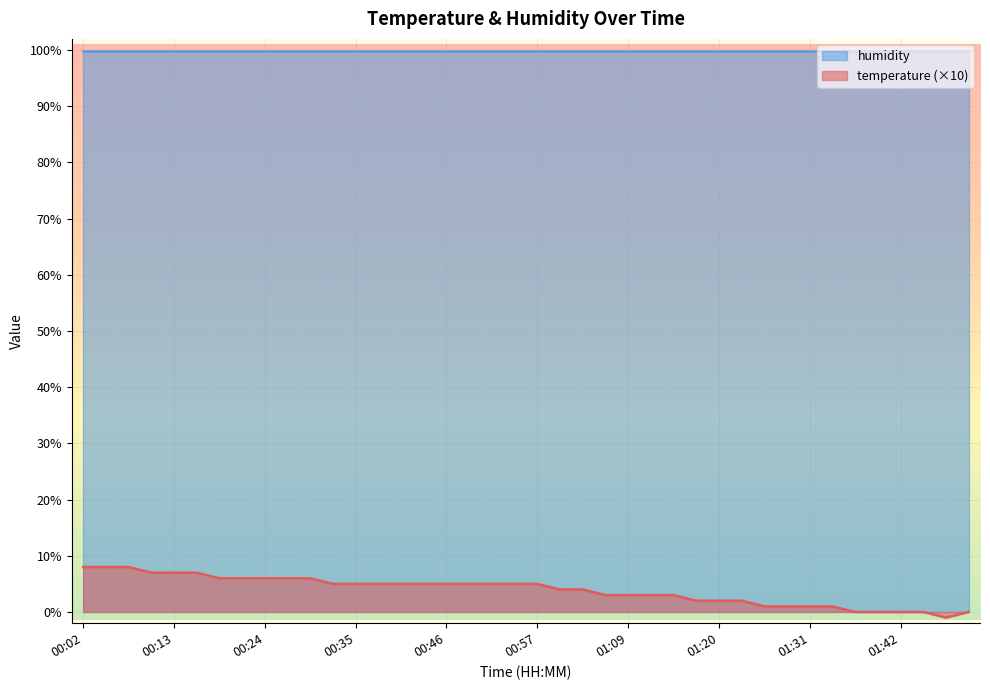

What is the difference between the maximum and second lowest values?

8